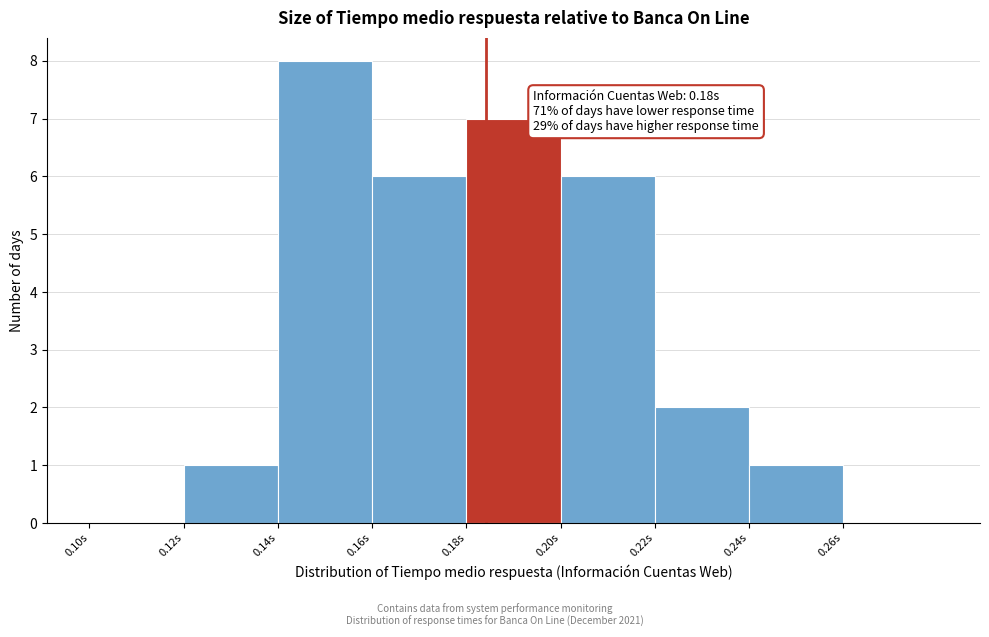

Over which range of the x-axis is the bar tallest?

0.14 to 0.16